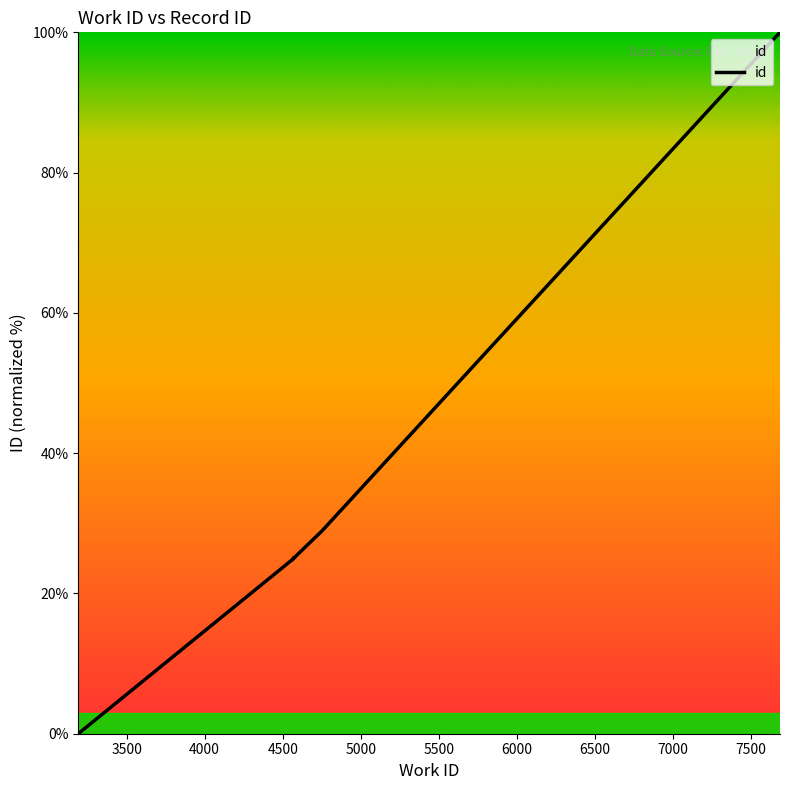

What is the maximum value shown in the chart?

100.0